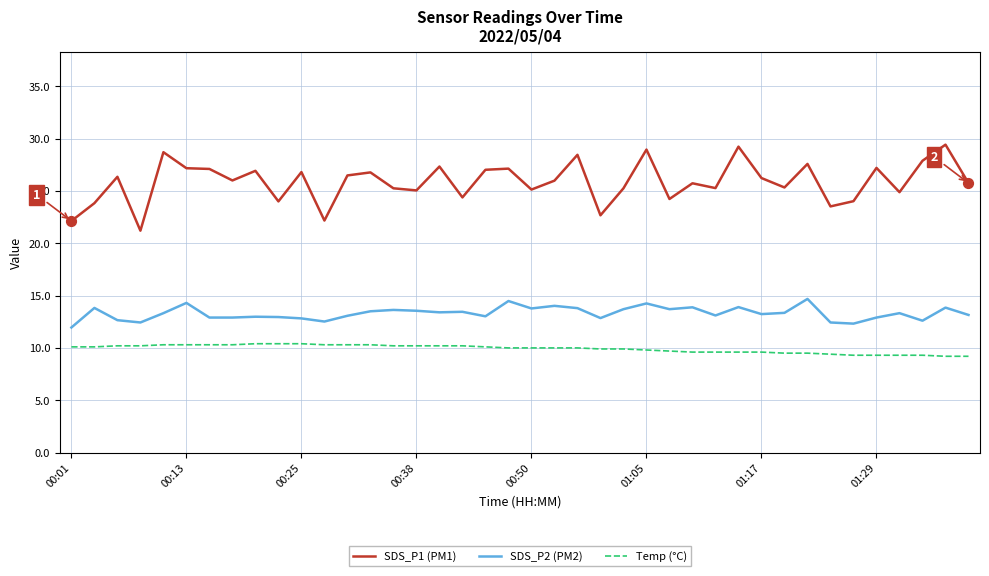

What are all the series names shown in the legend?

SDS_P1 (PM1), SDS_P2 (PM2), Temp (°C)